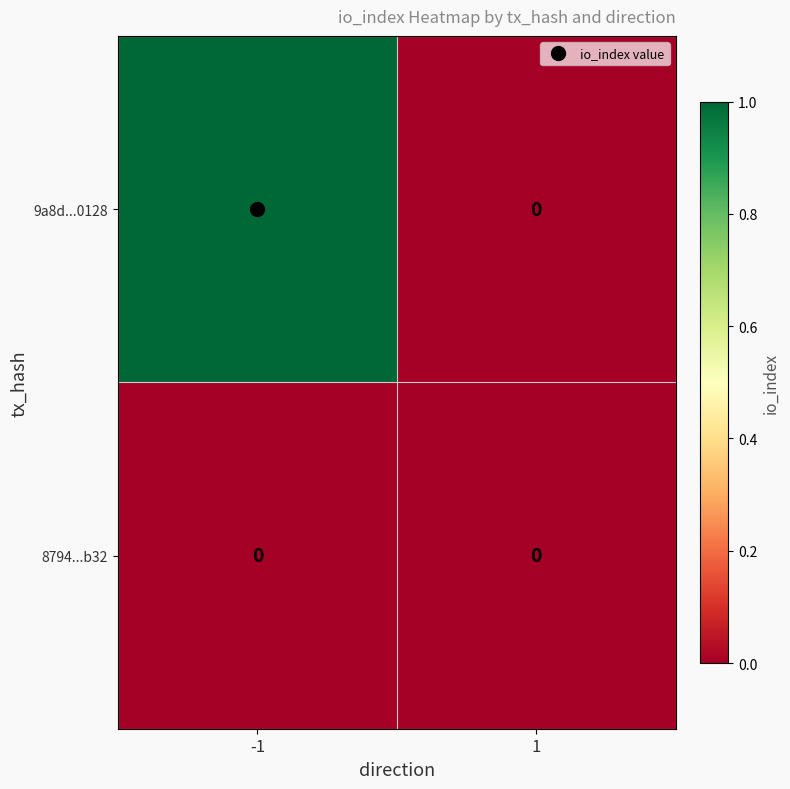

What is the maximum value shown in the chart?

1